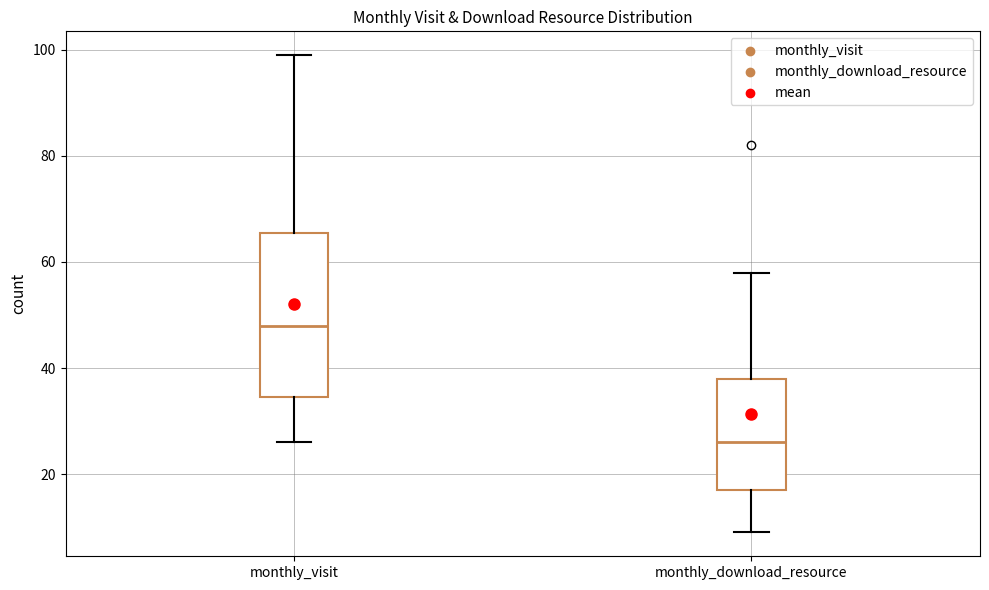

Which box is the tallest, from its lower edge to its upper edge?

monthly_visit